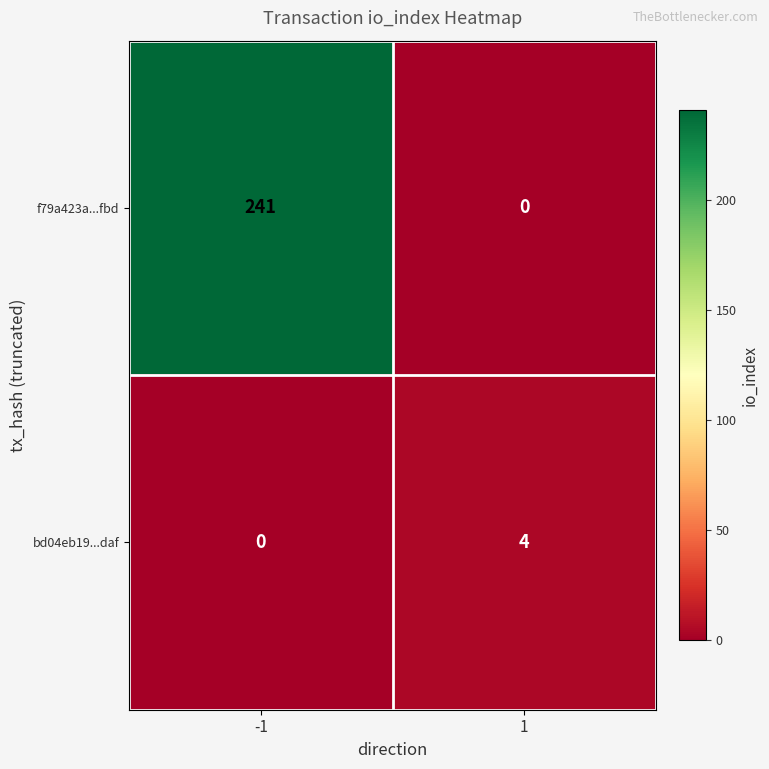

What is the maximum value for f79a423a...fbd?

241